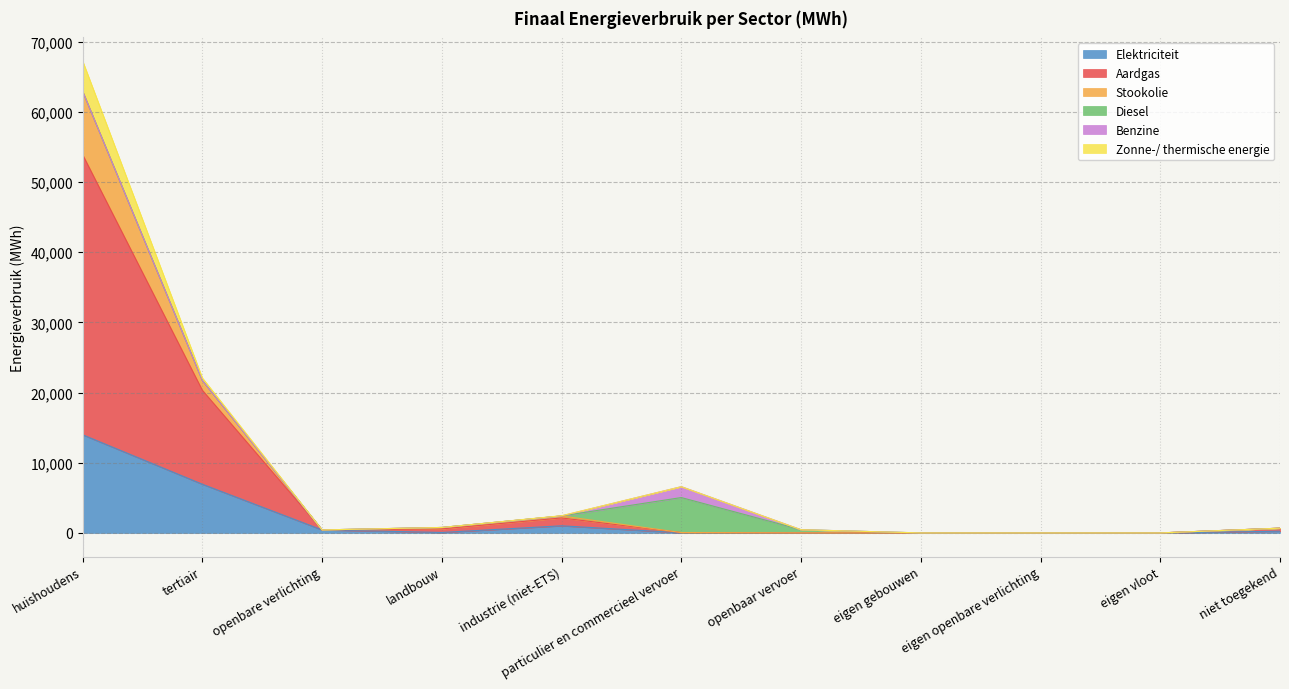

True or false: Stookolie and Elektriciteit cross at least once.

False